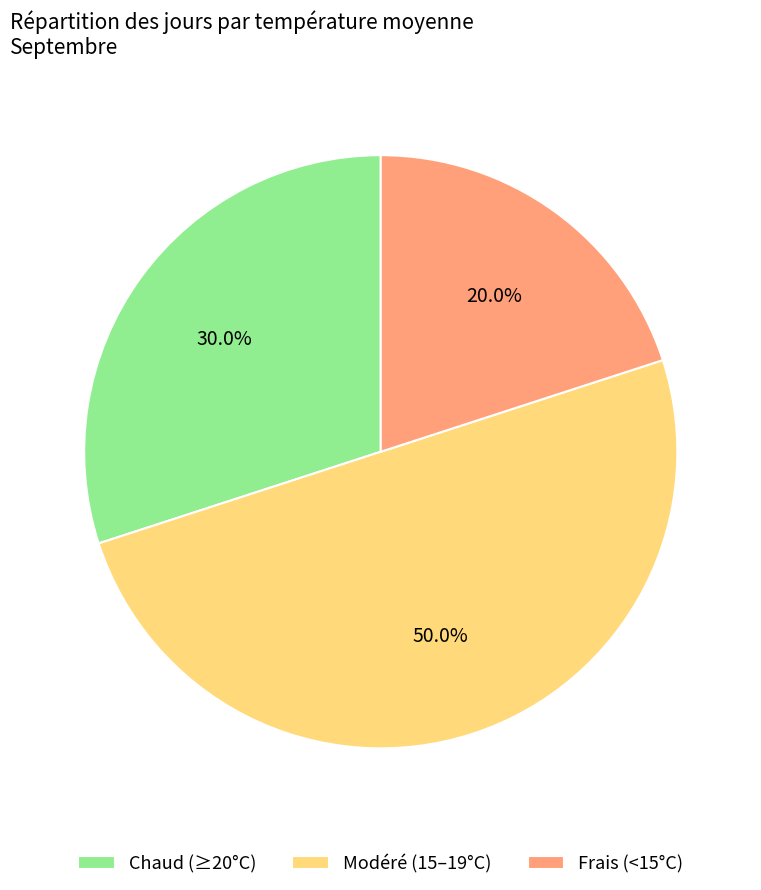

Which slice is the smallest?

Frais (<15°C)